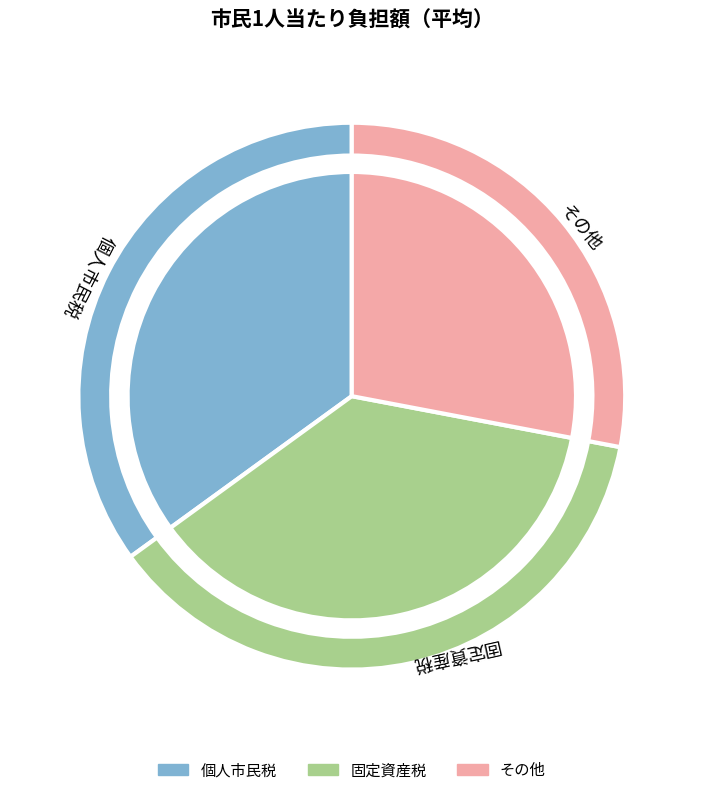

What is the difference between the highest and lowest values at 2010?

12511